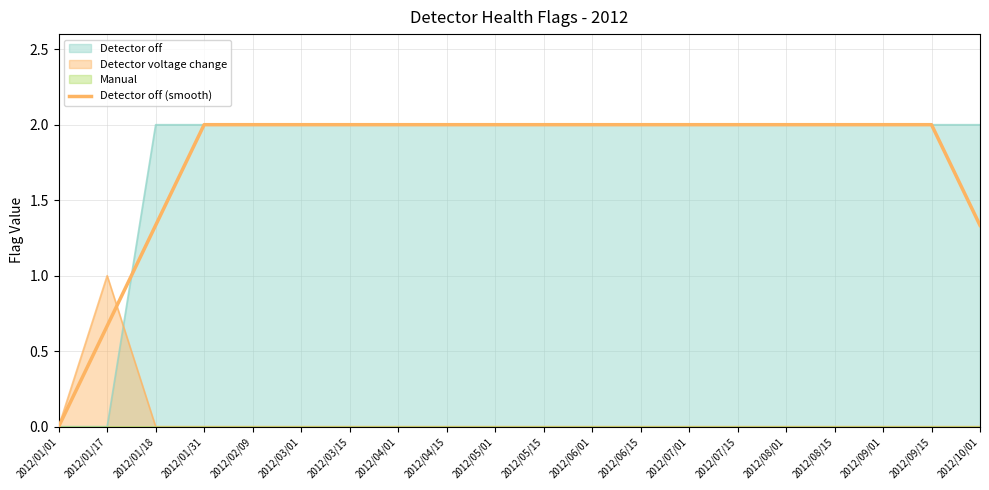

The value at 2012/07/01 is 2.6. True or false?

False